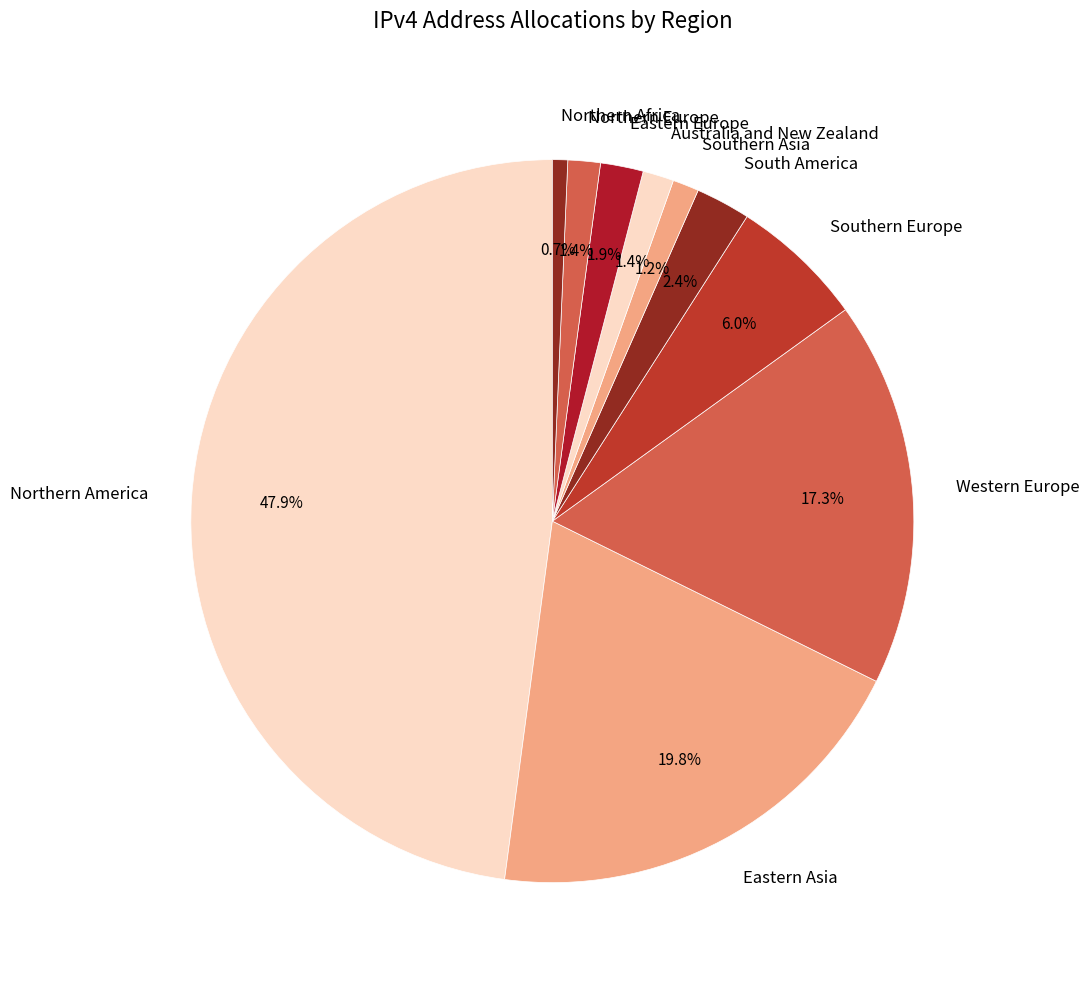

What is the ratio of the value at Australia and New Zealand to the value at Eastern Europe?

0.7